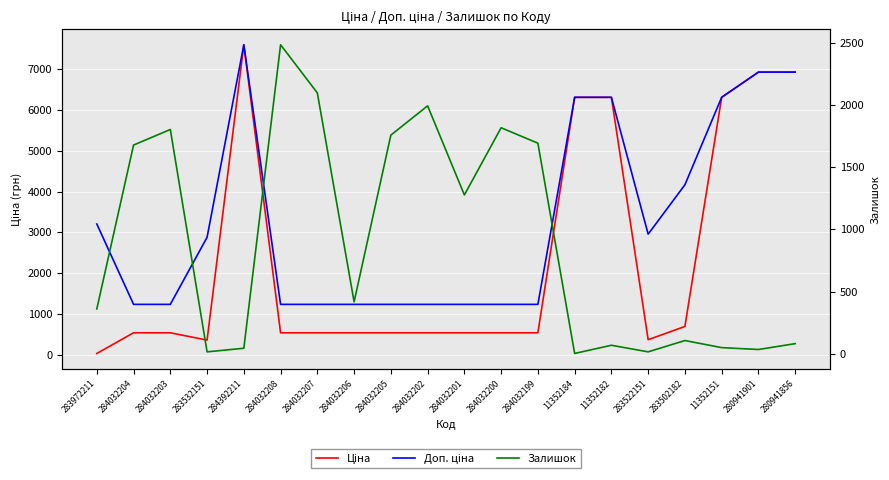

Reading left to right, transcribe all the data shown in this chart.

Ціна: 32.0	539.0	539.0	359.9	7596.5	539.0	539.0	539.0	539.0	539.0	539.0	539.0	539.0	6308.8	6308.8	369.5	694.3	6308.8	6925.7	6925.7
Доп. ціна: 3205.0	1235.4	1235.4	2878.8	7596.5	1235.4	1235.4	1235.4	1235.4	1235.4	1235.4	1235.4	1235.4	6308.8	6308.8	2955.8	4165.6	6308.8	6925.7	6925.7
Залишок: 360.0	1677.0	1802.0	15.0	44.0	2483.0	2096.0	417.0	1757.0	1992.0	1276.0	1816.0	1692.0	2.0	68.0	15.0	106.0	49.0	34.0	81.0